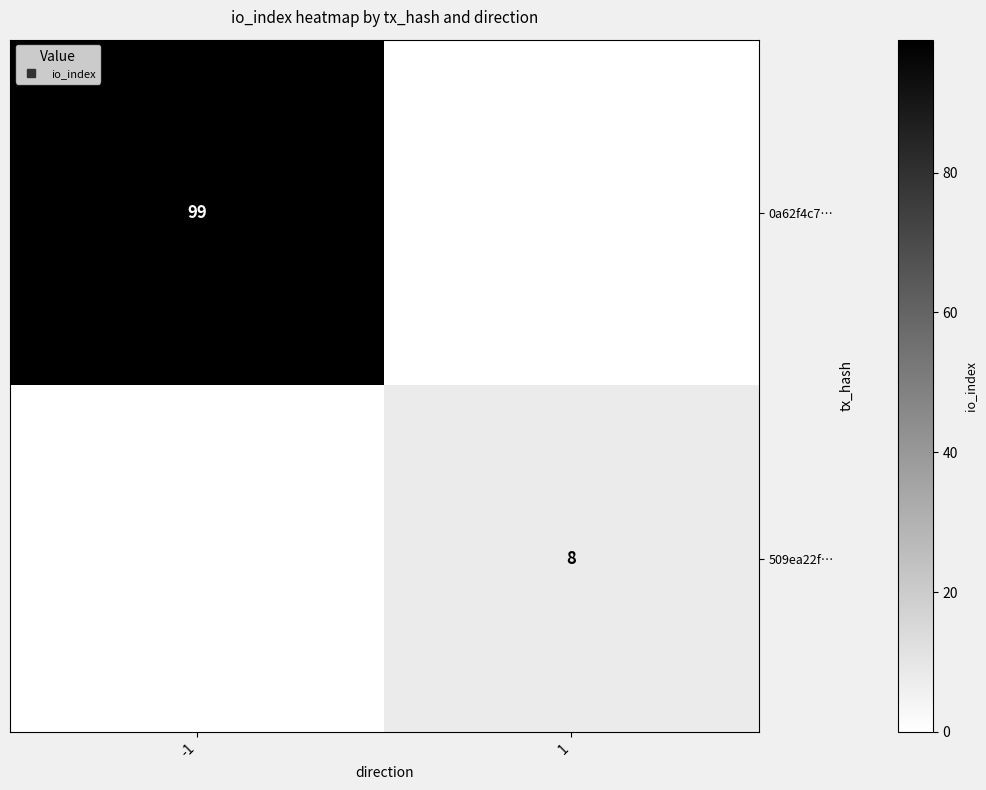

The 0a62f4c7… series shows -30 at 1. True or false?

False